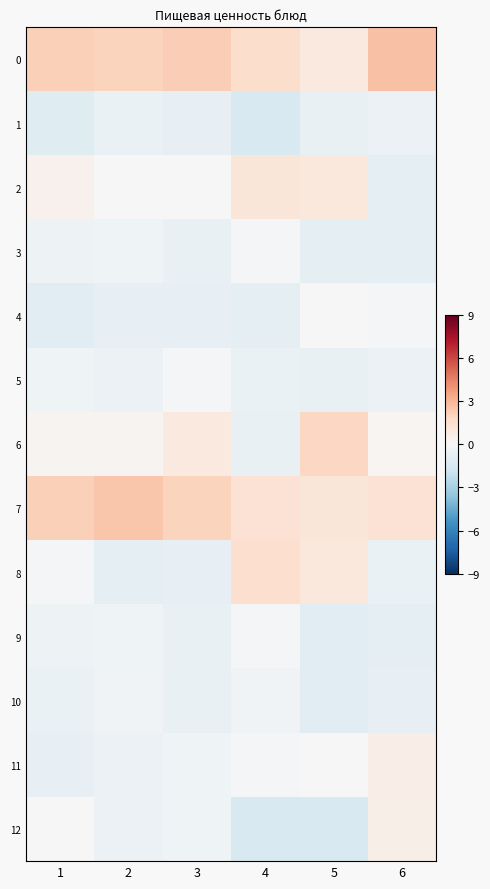

Reading left to right, extract all data points from this chart.

0: 1=2.1	2=2.0	3=2.2	4=1.6	5=0.9	6=2.6
1: 1=-1.1	2=-0.6	3=-0.7	4=-1.4	5=-0.7	6=-0.5
2: 1=0.4	2=0.1	3=-0.0	4=1.1	5=0.9	6=-0.9
3: 1=-0.5	2=-0.4	3=-0.7	4=-0.2	5=-0.9	6=-0.9
4: 1=-0.9	2=-0.8	3=-0.7	4=-0.8	5=0.0	6=-0.1
5: 1=-0.4	2=-0.5	3=-0.2	4=-0.6	5=-0.7	6=-0.5
6: 1=0.2	2=0.2	3=0.9	4=-0.6	5=1.8	6=0.2
7: 1=2.2	2=2.5	3=2.0	4=1.3	5=1.1	6=1.3
8: 1=-0.2	2=-0.8	3=-0.7	4=1.5	5=0.9	6=-0.6
9: 1=-0.5	2=-0.4	3=-0.7	4=-0.2	5=-1.0	6=-0.9
10: 1=-0.6	2=-0.3	3=-0.7	4=-0.3	5=-1.0	6=-0.8
11: 1=-0.8	2=-0.5	3=-0.4	4=-0.1	5=0.0	6=0.6
12: 1=0.0	2=-0.5	3=-0.4	4=-1.4	5=-1.4	6=0.5